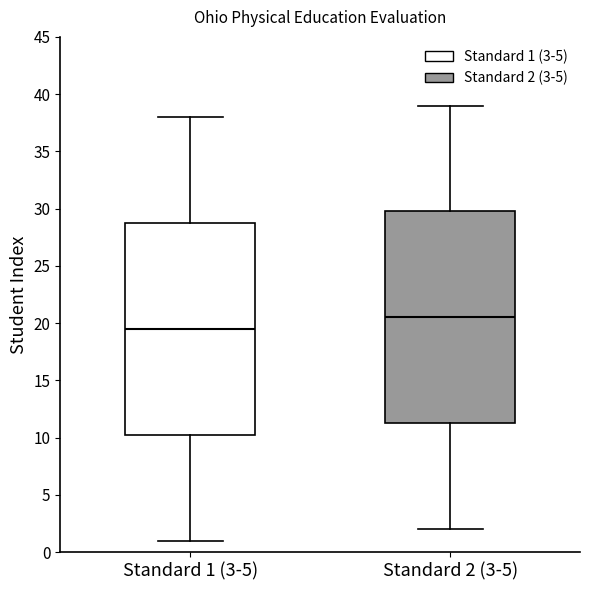

Reading left to right, transcribe this box plot: for each box, give where its median line is, the range the box spans, and where its two whiskers end, as read against the y-axis. The values are not printed on the chart, so give them approximately, as read against the axis.

Standard 1 (3-5): median 19.5, box 10.5 to 29.0, whiskers 1.0 to 38.0
Standard 2 (3-5): median 20.5, box 11.5 to 30.0, whiskers 2.0 to 39.0